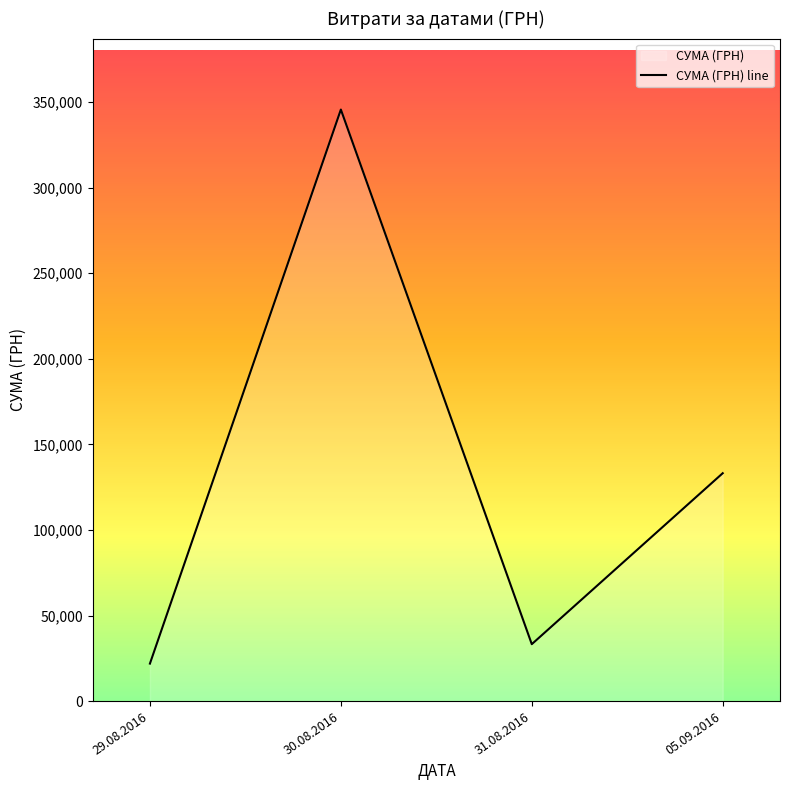

Where is the first local maximum?

30.08.2016